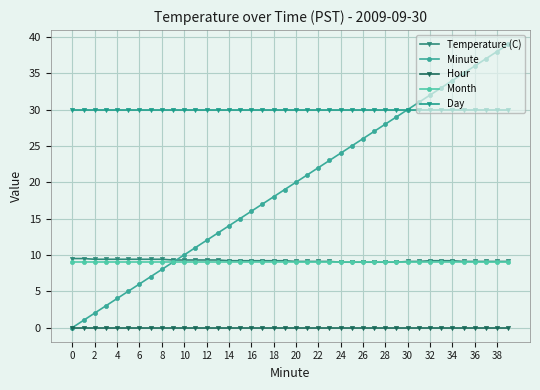

Reading right to left, extract all data points from this chart.

Temperature (C): 9.1	9.1	9.1	9.1	9.1	9.2	9.2	9.2	9.1	9.1	9.0	9.0	9.0	9.0	9.0	9.0	9.1	9.1	9.1	9.1	9.2	9.2	9.2	9.2	9.2	9.2	9.3	9.3	9.3	9.3	9.3	9.4	9.4	9.4	9.4	9.4	9.4	9.4	9.5	9.5
Minute: 39.0	38.0	37.0	36.0	35.0	34.0	33.0	32.0	31.0	30.0	29.0	28.0	27.0	26.0	25.0	24.0	23.0	22.0	21.0	20.0	19.0	18.0	17.0	16.0	15.0	14.0	13.0	12.0	11.0	10.0	9.0	8.0	7.0	6.0	5.0	4.0	3.0	2.0	1.0	0.0
Hour: 0.0	0.0	0.0	0.0	0.0	0.0	0.0	0.0	0.0	0.0	0.0	0.0	0.0	0.0	0.0	0.0	0.0	0.0	0.0	0.0	0.0	0.0	0.0	0.0	0.0	0.0	0.0	0.0	0.0	0.0	0.0	0.0	0.0	0.0	0.0	0.0	0.0	0.0	0.0	0.0
Month: 9.0	9.0	9.0	9.0	9.0	9.0	9.0	9.0	9.0	9.0	9.0	9.0	9.0	9.0	9.0	9.0	9.0	9.0	9.0	9.0	9.0	9.0	9.0	9.0	9.0	9.0	9.0	9.0	9.0	9.0	9.0	9.0	9.0	9.0	9.0	9.0	9.0	9.0	9.0	9.0
Day: 30.0	30.0	30.0	30.0	30.0	30.0	30.0	30.0	30.0	30.0	30.0	30.0	30.0	30.0	30.0	30.0	30.0	30.0	30.0	30.0	30.0	30.0	30.0	30.0	30.0	30.0	30.0	30.0	30.0	30.0	30.0	30.0	30.0	30.0	30.0	30.0	30.0	30.0	30.0	30.0